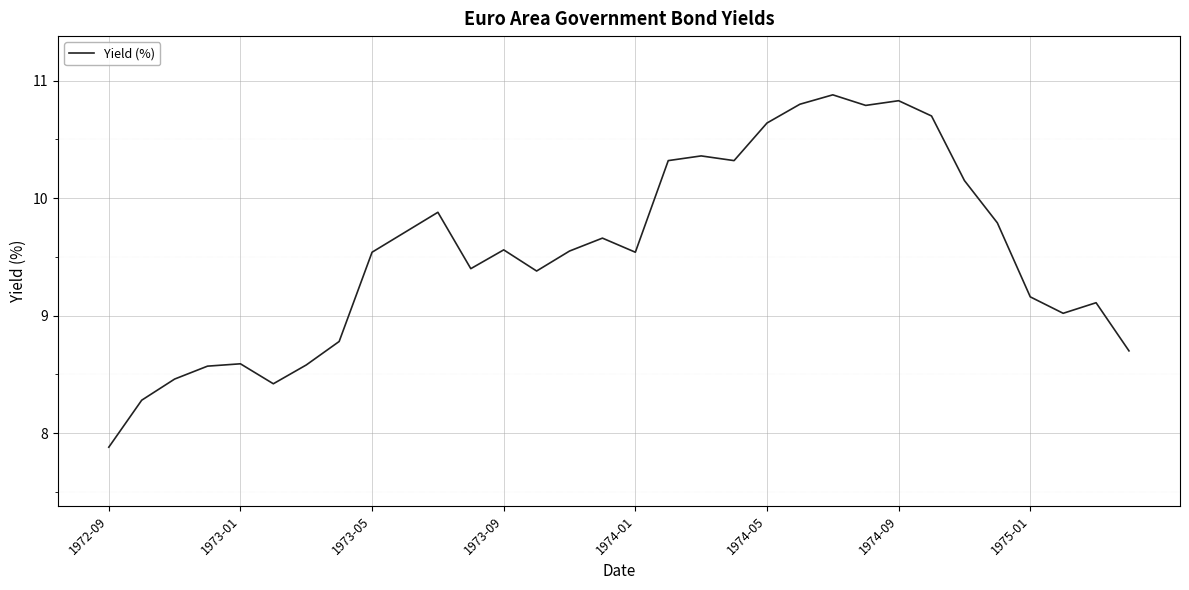

What is the smallest value displayed?

7.9